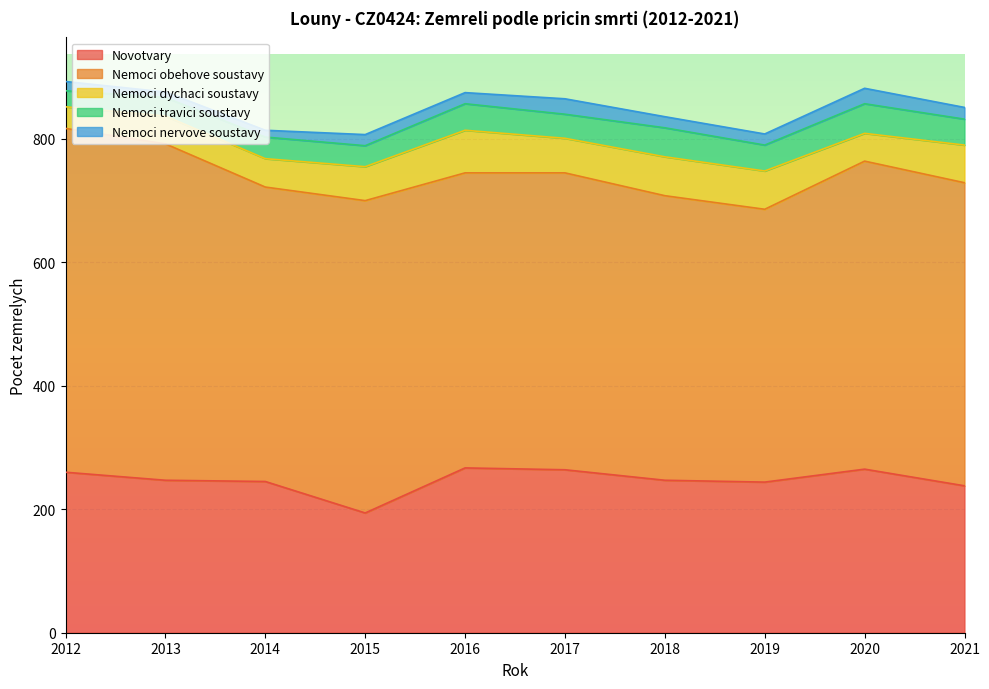

What is the sum of all Nemoci dychaci soustavy values?

537